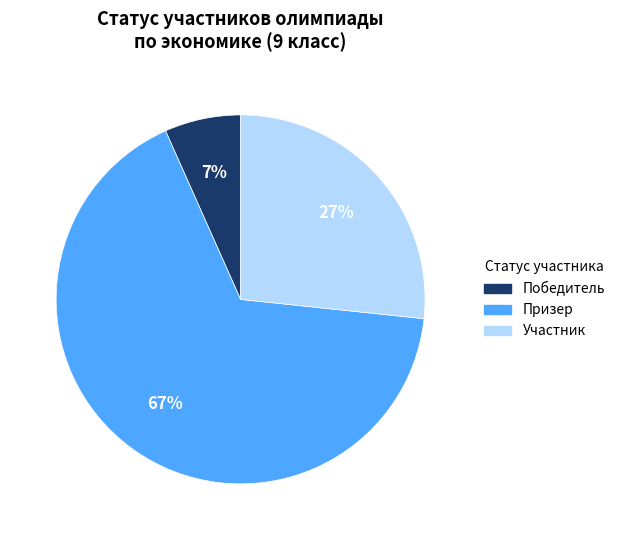

Which slice represents more than half of the pie?

Призер